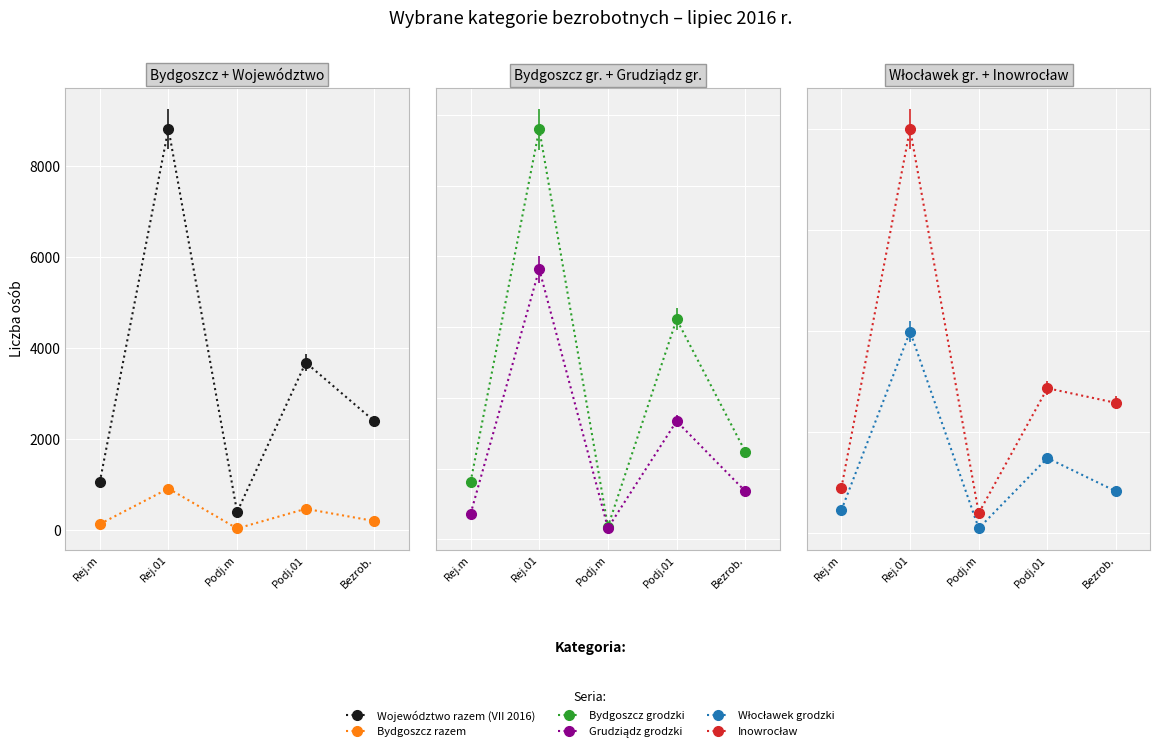

True or false: Inowrocław has a value of 446 at Podj.01.

False